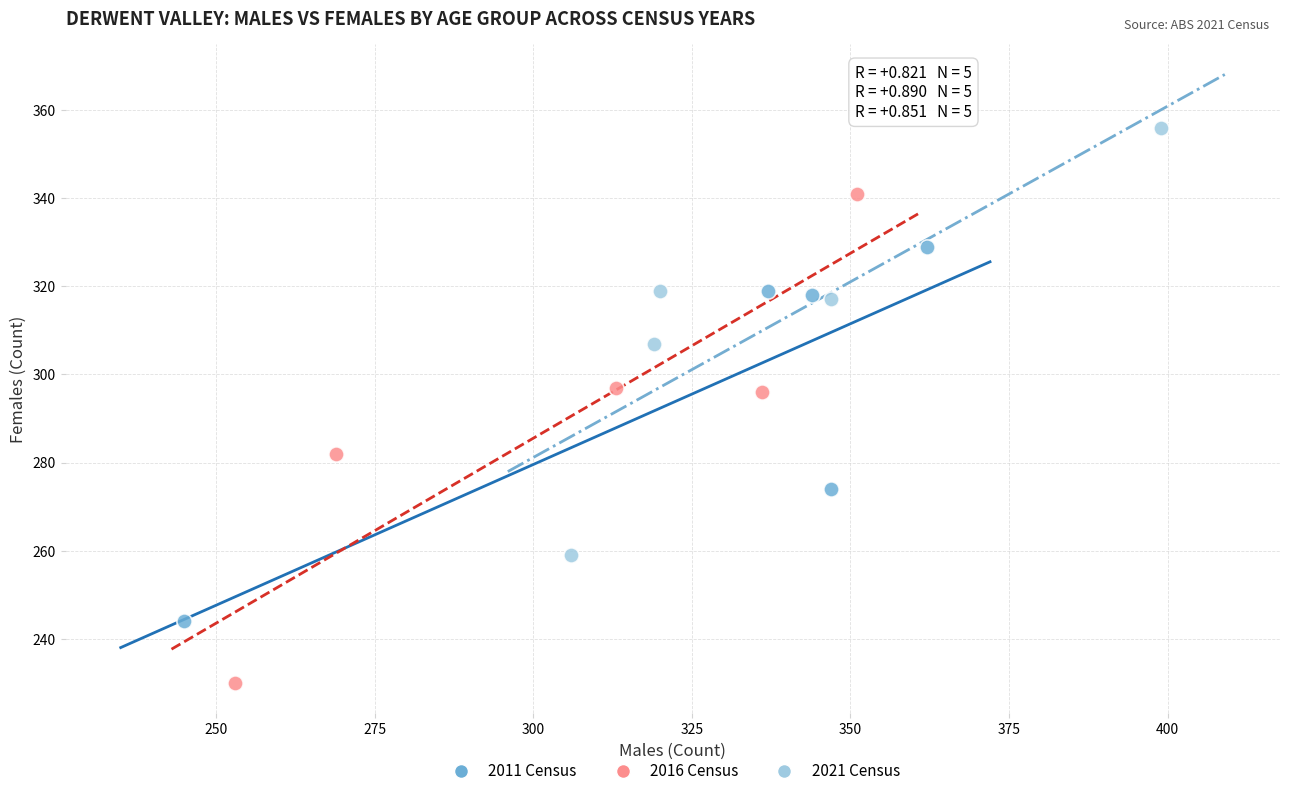

Which series reaches the maximum Y coordinate?

2021 Census